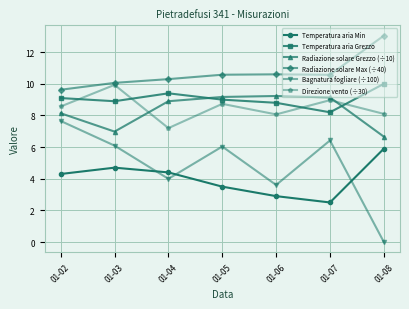

True or false: Temperatura aria Grezzo and Radiazione solare Max (÷40) intersect in this chart.

False